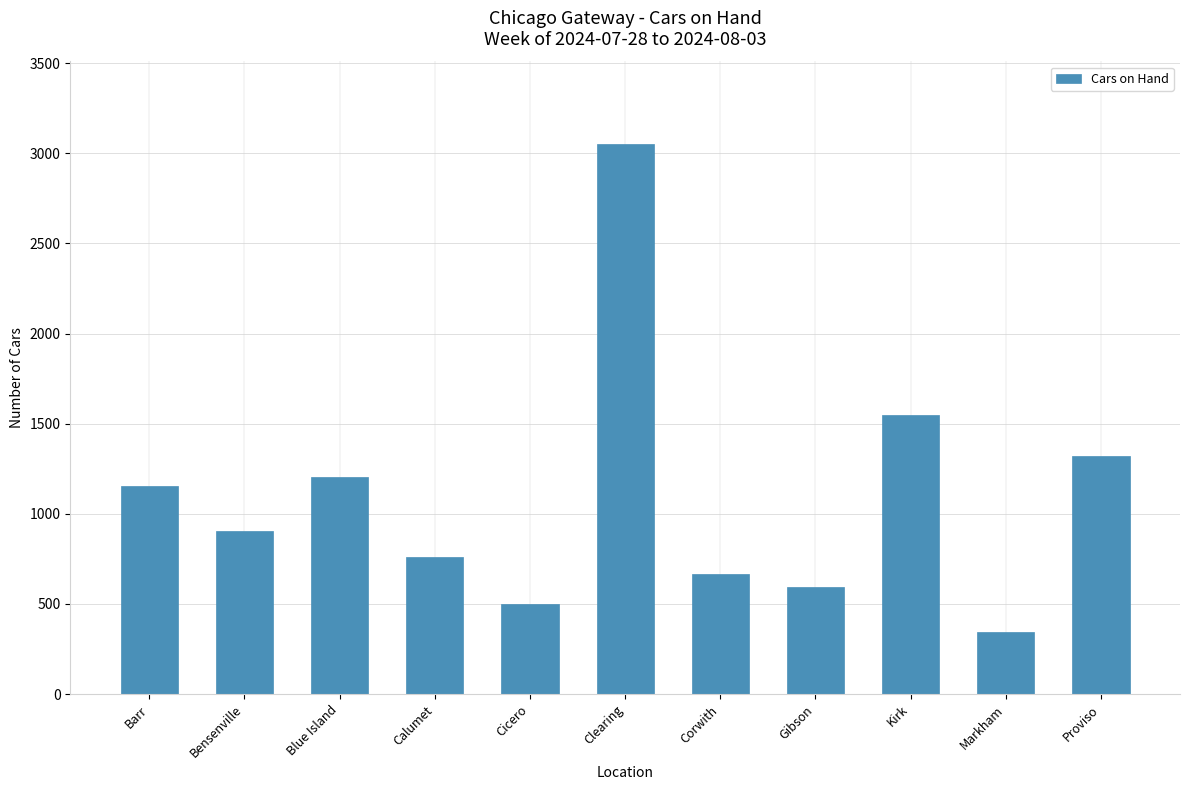

What is the difference between the maximum and minimum values?

2704